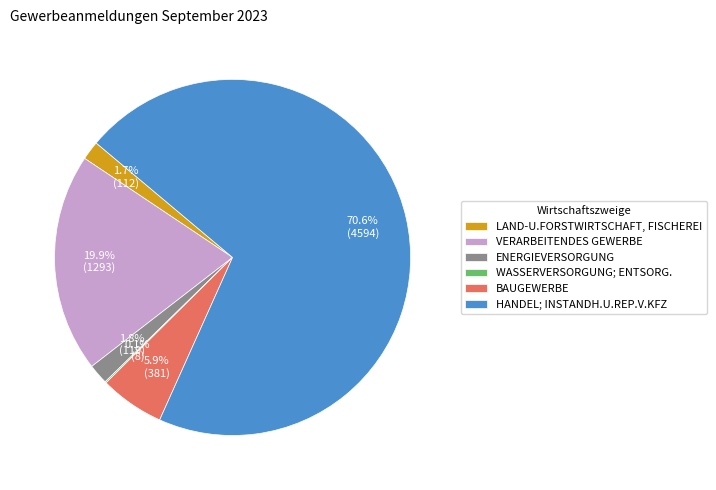

Do HANDEL; INSTANDH.U.REP.V.KFZ and VERARBEITENDES GEWERBE together represent more than half of the pie?

Yes